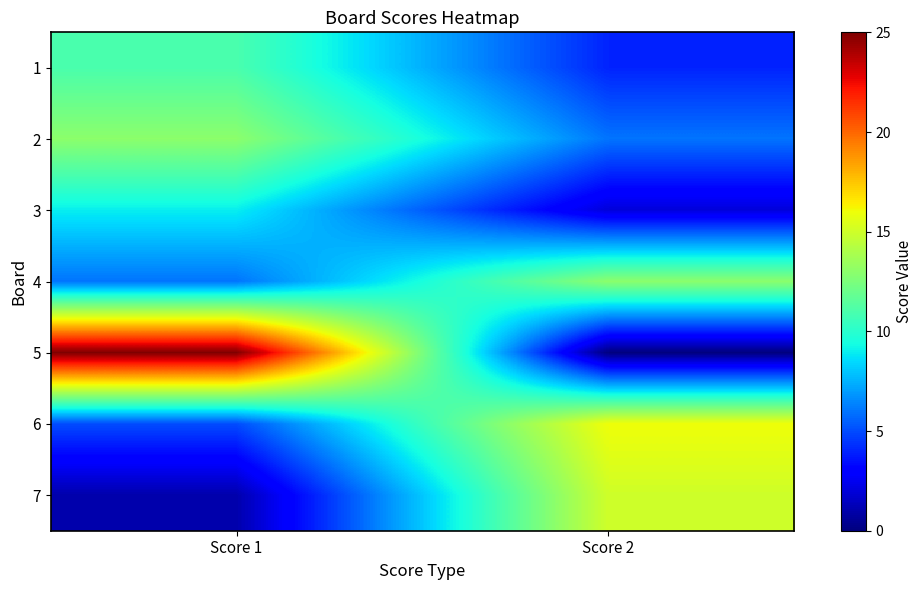

What is the total value across all series at Score 2?

56